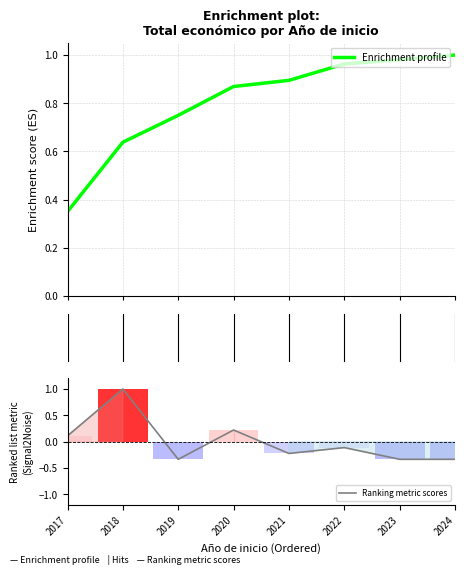

Are the bars horizontal?

No